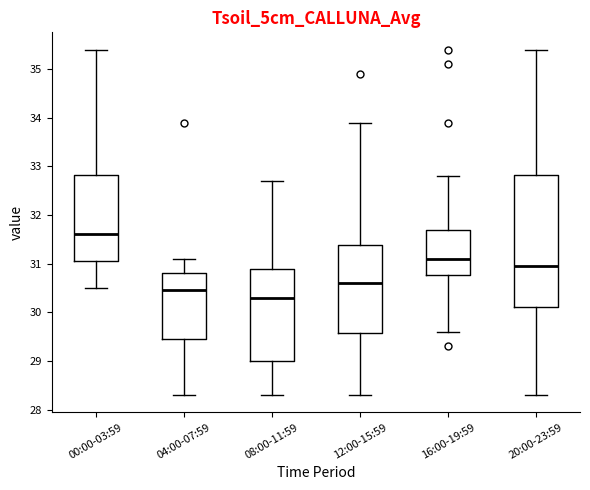

Reading left to right, transcribe this box plot: for each box, give where its median line is, the range the box spans, and where its two whiskers end, as read against the y-axis. The values are not printed on the chart, so give them approximately, as read against the axis.

00:00-03:59: median 31.6, box 31.1 to 32.8, whiskers 30.5 to 35.4
04:00-07:59: median 30.5, box 29.5 to 30.8, whiskers 28.3 to 31.1
08:00-11:59: median 30.3, box 29.0 to 30.9, whiskers 28.3 to 32.7
12:00-15:59: median 30.6, box 29.6 to 31.4, whiskers 28.3 to 33.9
16:00-19:59: median 31.1, box 30.8 to 31.7, whiskers 29.6 to 32.8
20:00-23:59: median 31.0, box 30.1 to 32.8, whiskers 28.3 to 35.4